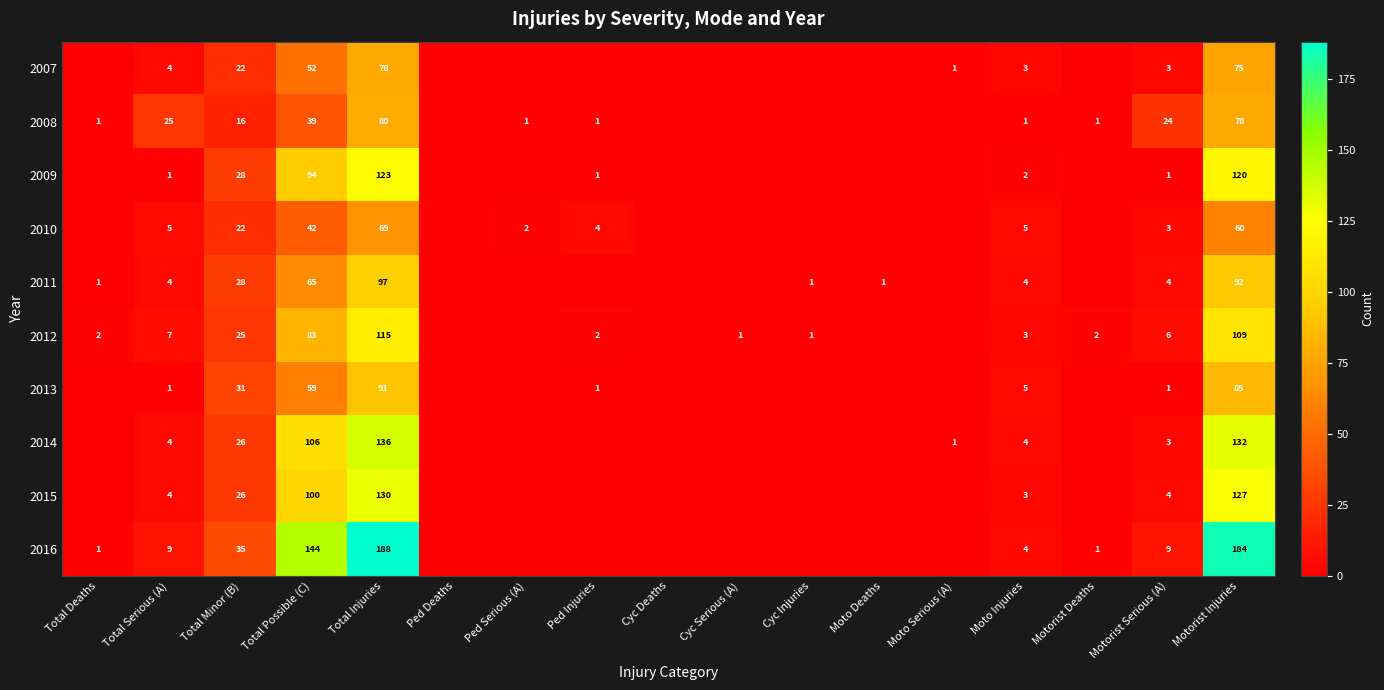

What is the difference between the highest and lowest values at Total Serious (A)?

24